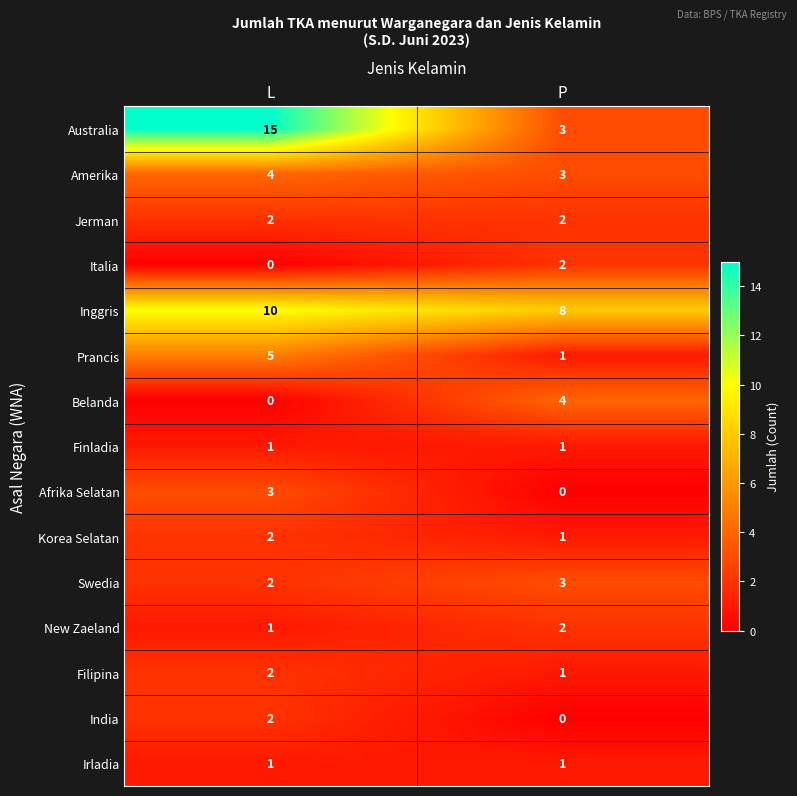

The Jerman series shows 2 at L. True or false?

True